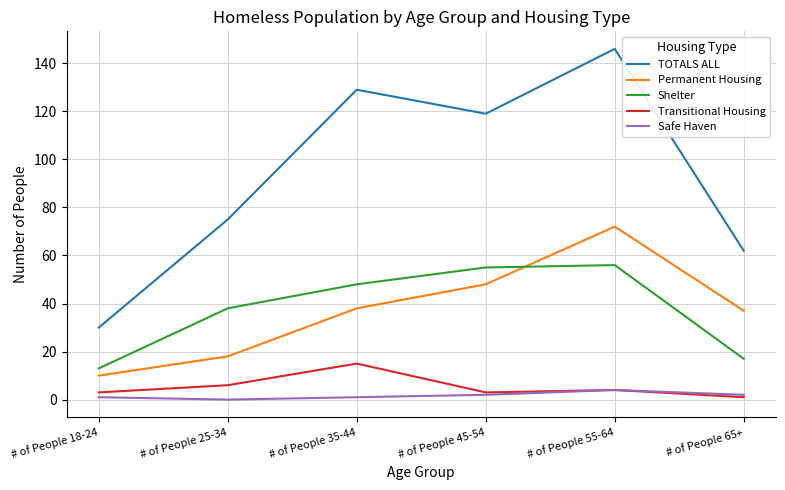

Where does the Transitional Housing series first go above 4?

# of People 25-34